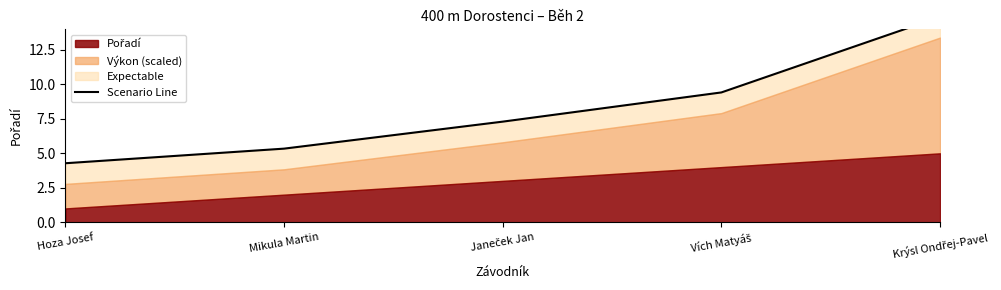

True or false: the data has more than 1 interior local peaks.

False